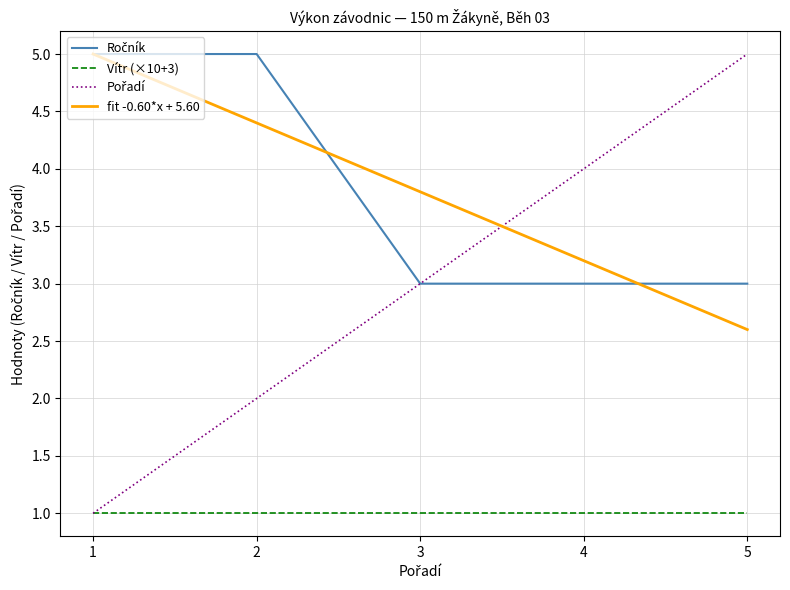

True or false: fit -0.60*x + 5.60 has a value of 3.8 at 3.

True